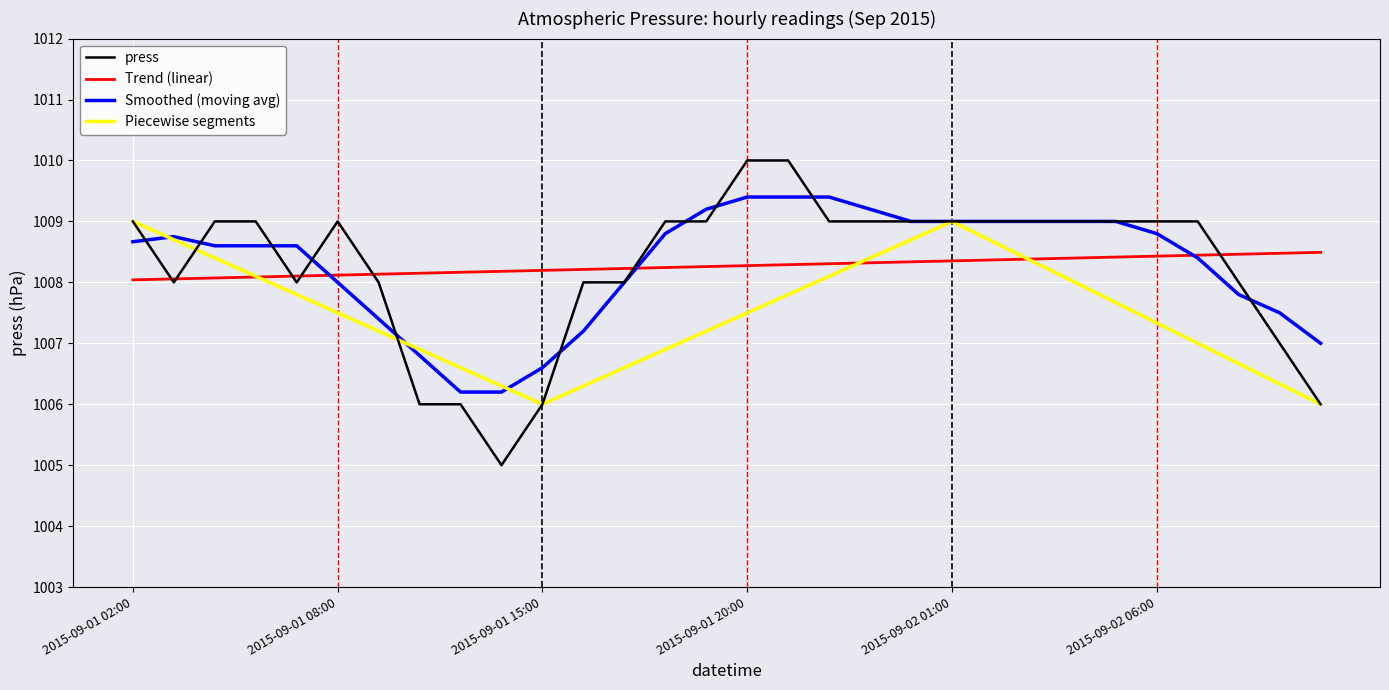

What is the maximum value shown in the chart?

1010